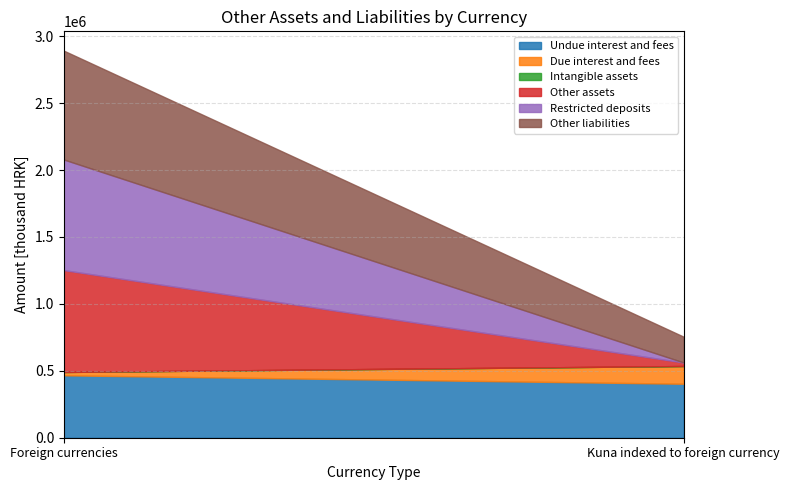

At which label is Undue interest and fees closest to 434833?

Kuna indexed to foreign currency